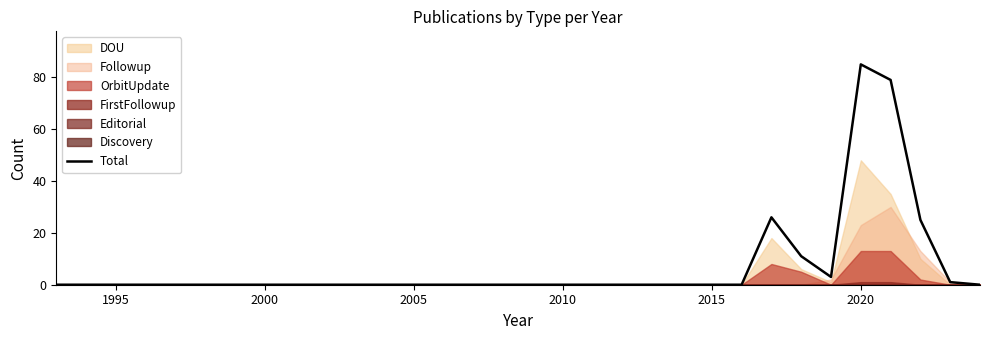

What is the difference between the maximum and second lowest values?

85